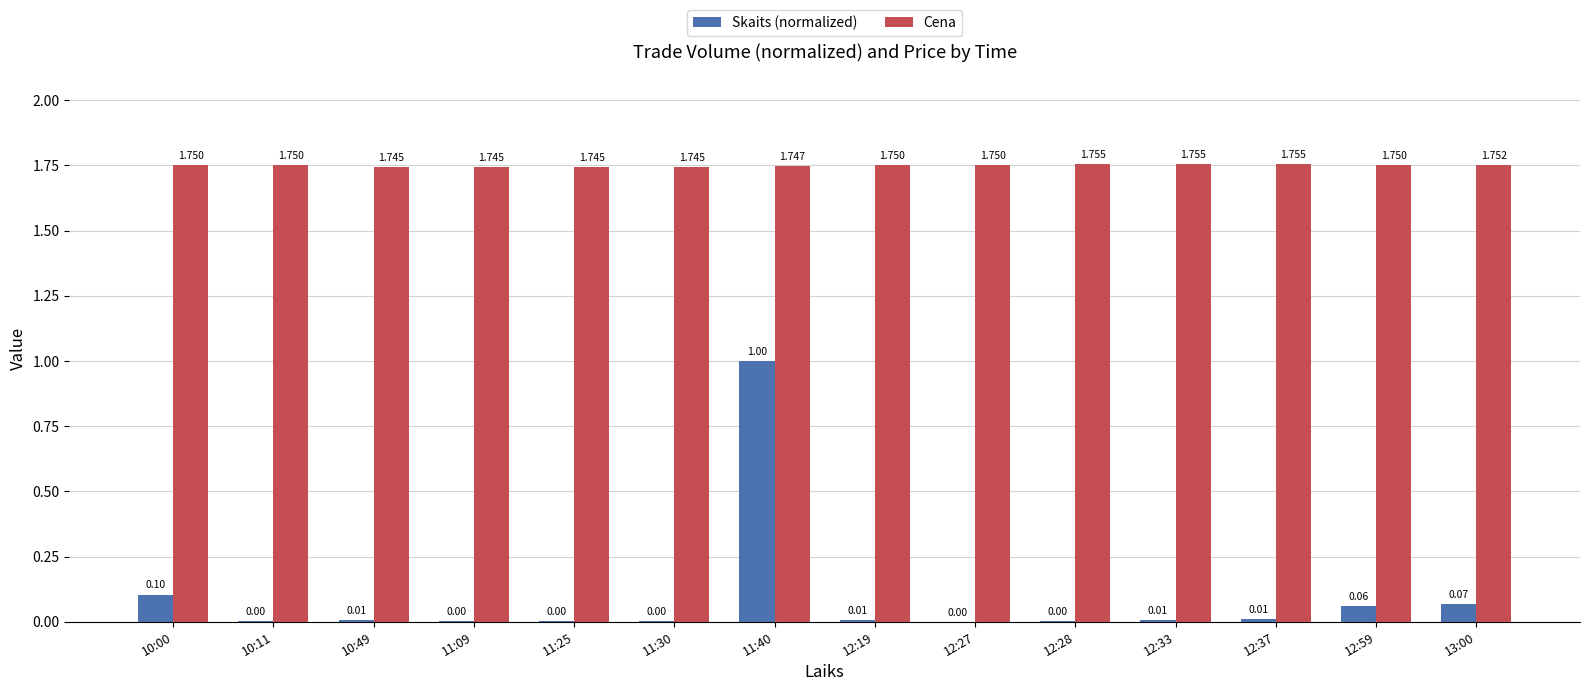

Which series changed the most between 11:40 and 12:33?

Skaits (normalized)